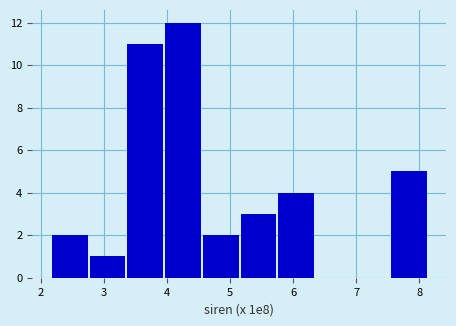

Reading left to right, transcribe this chart: for each bar, give the range it covers on the x-axis and its height. Neither the bar edges nor the heights are printed on the chart, so give them approximately, as read against the axes.

2.2 to 2.8: 2
2.8 to 3.4: 1
3.4 to 4.0: 11
4.0 to 4.6: 12
4.6 to 5.2: 2
5.2 to 5.8: 3
5.8 to 6.3: 4
6.3 to 6.9: 0
6.9 to 7.5: 0
7.5 to 8.1: 5